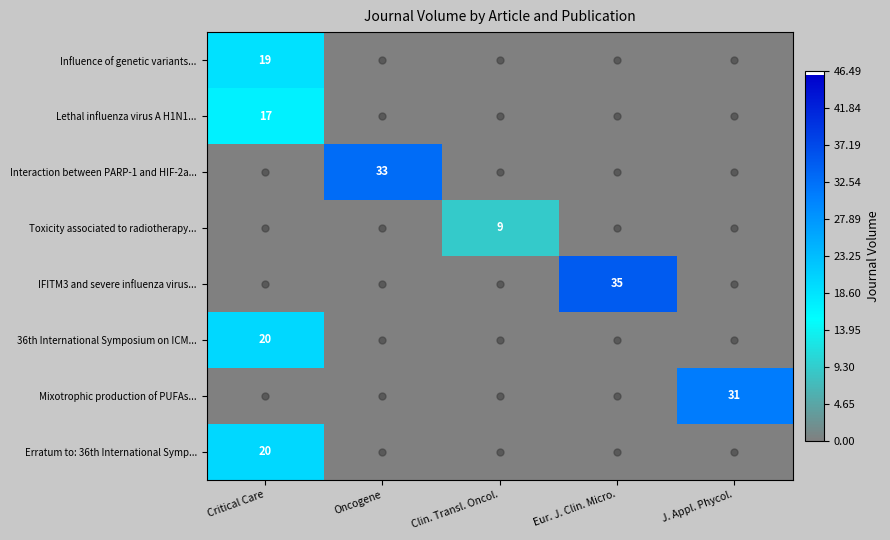

How many series are shown in this chart?

8